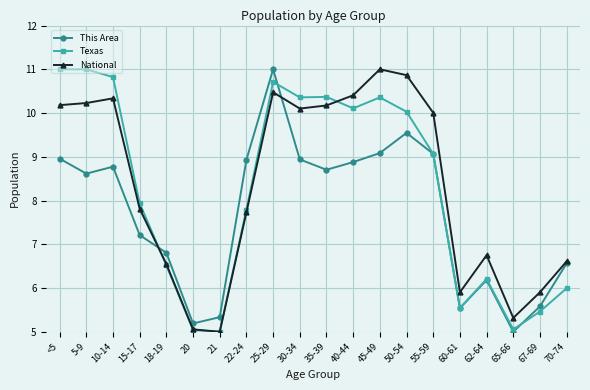

True or false: Texas and This Area intersect in this chart.

True